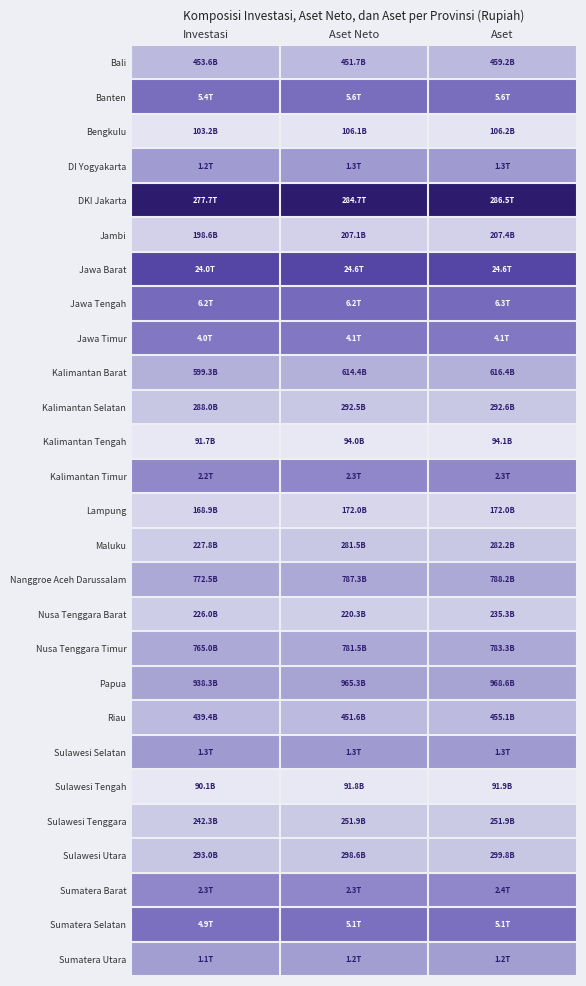

Reading right to left, what are all the values shown in this chart?

Bali: Aset=0.2	Aset Neto=0.2	Investasi=0.2
Banten: Aset=0.5	Aset Neto=0.5	Investasi=0.5
Bengkulu: Aset=0.0	Aset Neto=0.0	Investasi=0.0
DI Yogyakarta: Aset=0.3	Aset Neto=0.3	Investasi=0.3
DKI Jakarta: Aset=1.0	Aset Neto=1.0	Investasi=1.0
Jambi: Aset=0.1	Aset Neto=0.1	Investasi=0.1
Jawa Barat: Aset=0.7	Aset Neto=0.7	Investasi=0.7
Jawa Tengah: Aset=0.5	Aset Neto=0.5	Investasi=0.5
Jawa Timur: Aset=0.5	Aset Neto=0.5	Investasi=0.5
Kalimantan Barat: Aset=0.2	Aset Neto=0.2	Investasi=0.2
Kalimantan Selatan: Aset=0.1	Aset Neto=0.1	Investasi=0.1
Kalimantan Tengah: Aset=0.0	Aset Neto=0.0	Investasi=0.0
Kalimantan Timur: Aset=0.4	Aset Neto=0.4	Investasi=0.4
Lampung: Aset=0.1	Aset Neto=0.1	Investasi=0.1
Maluku: Aset=0.1	Aset Neto=0.1	Investasi=0.1
Nanggroe Aceh Darussalam: Aset=0.3	Aset Neto=0.3	Investasi=0.3
Nusa Tenggara Barat: Aset=0.1	Aset Neto=0.1	Investasi=0.1
Nusa Tenggara Timur: Aset=0.3	Aset Neto=0.3	Investasi=0.3
Papua: Aset=0.3	Aset Neto=0.3	Investasi=0.3
Riau: Aset=0.2	Aset Neto=0.2	Investasi=0.2
Sulawesi Selatan: Aset=0.3	Aset Neto=0.3	Investasi=0.3
Sulawesi Tengah: Aset=0.0	Aset Neto=0.0	Investasi=0.0
Sulawesi Tenggara: Aset=0.1	Aset Neto=0.1	Investasi=0.1
Sulawesi Utara: Aset=0.1	Aset Neto=0.1	Investasi=0.1
Sumatera Barat: Aset=0.4	Aset Neto=0.4	Investasi=0.4
Sumatera Selatan: Aset=0.5	Aset Neto=0.5	Investasi=0.5
Sumatera Utara: Aset=0.3	Aset Neto=0.3	Investasi=0.3